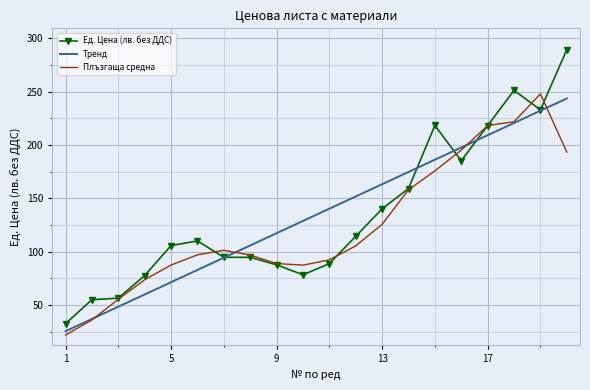

What is the sum of all Тренд values?

2690.1